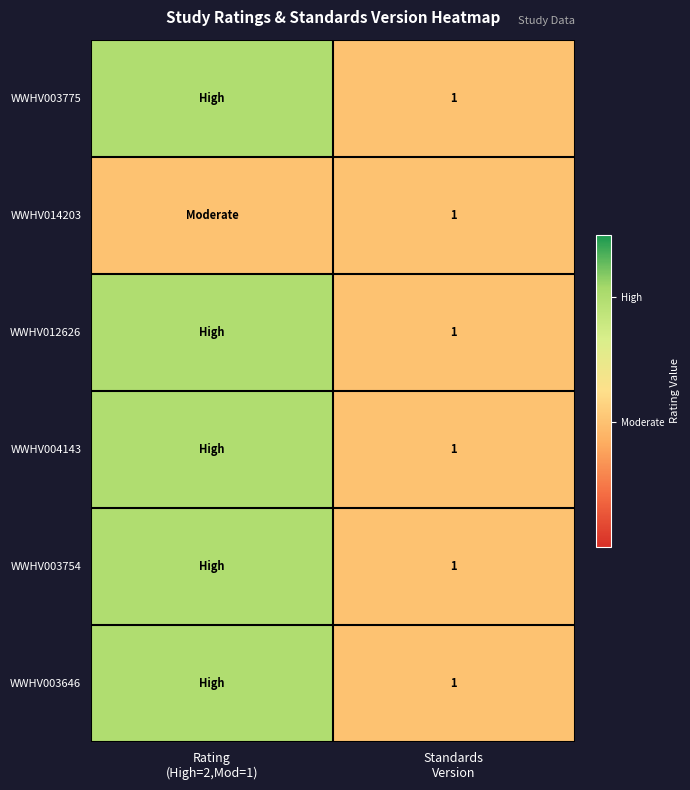

What is the sum of the WWHV004143 values at Rating (High=2,Mod=1) and Standards Version?

3